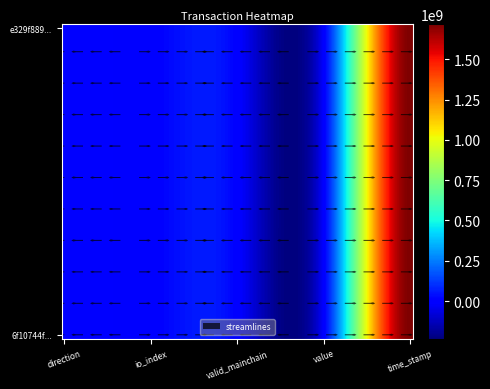

What is the difference between the second highest and second lowest values in the 6f10744ffaf50155182e78705417c013fabd2f6 series?

2.0